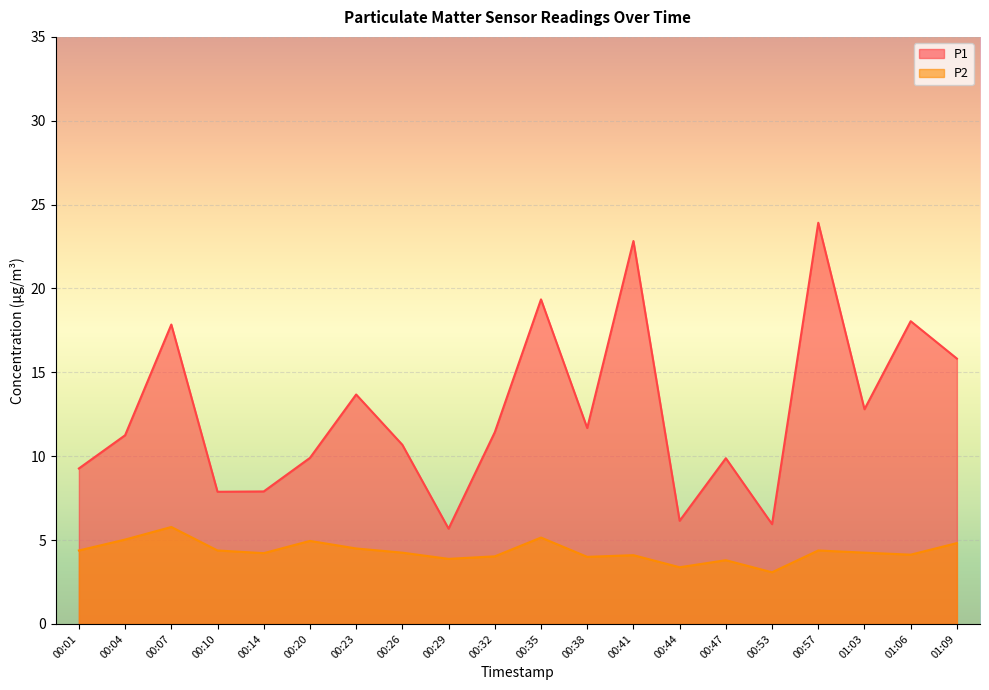

True or false: P1 and P2 cross at least once.

False